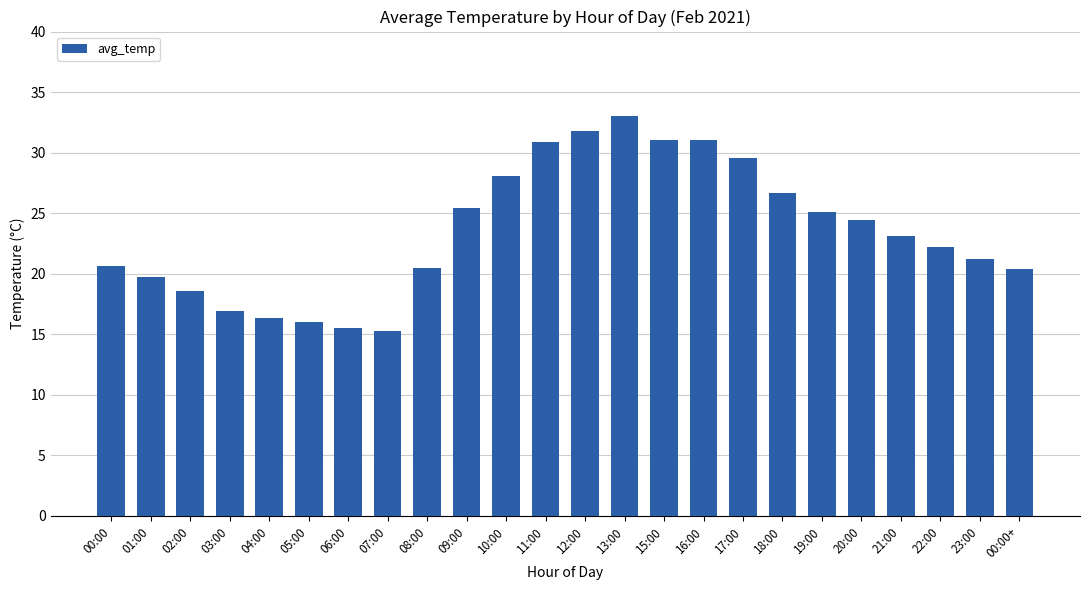

What position from the right is 20:00?

5